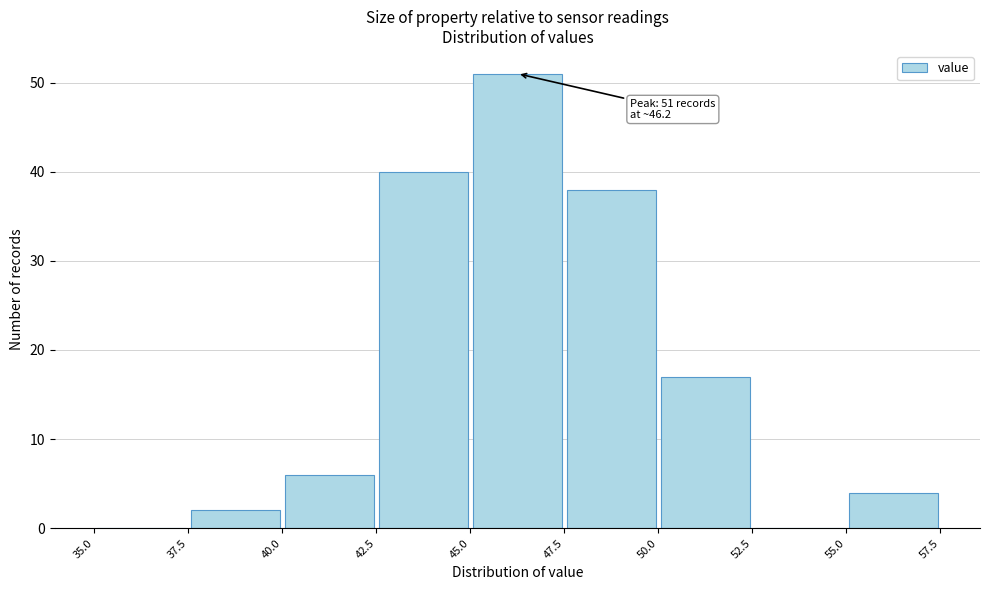

Over which range of the x-axis is the bar tallest?

45.0 to 47.5